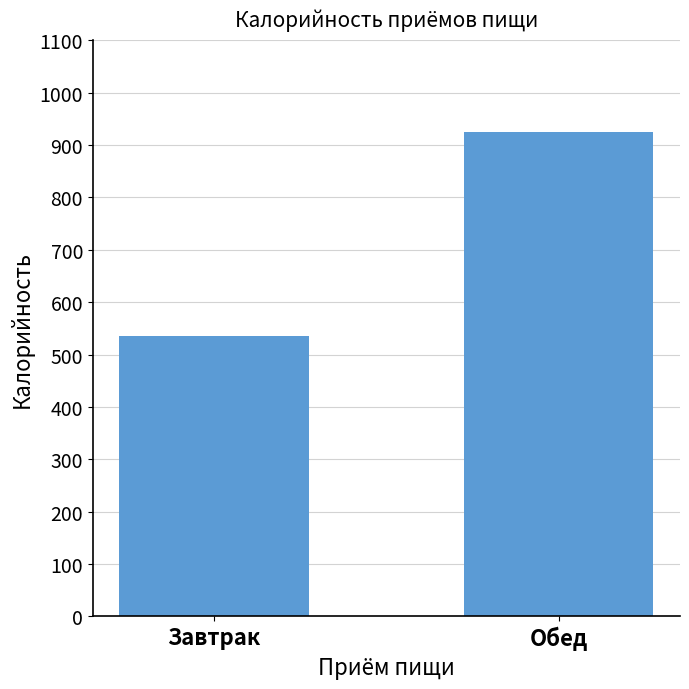

List the labels in order of value, largest first.

Обед, Завтрак